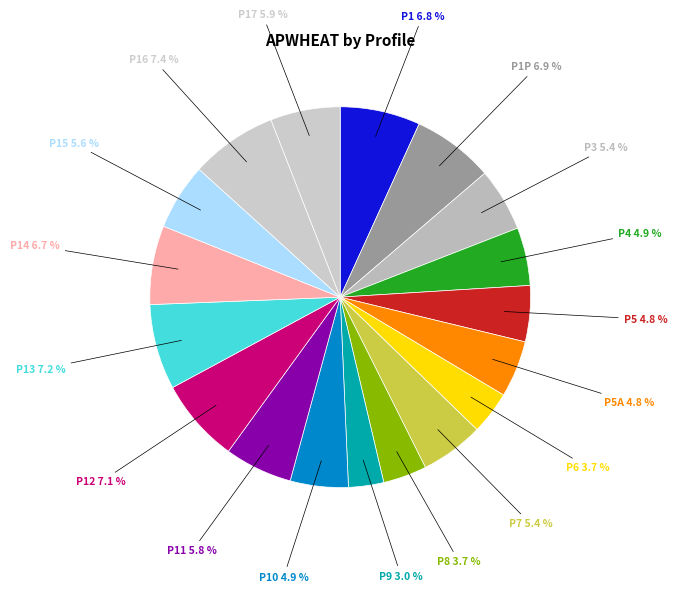

Does any single category account for the majority?

No